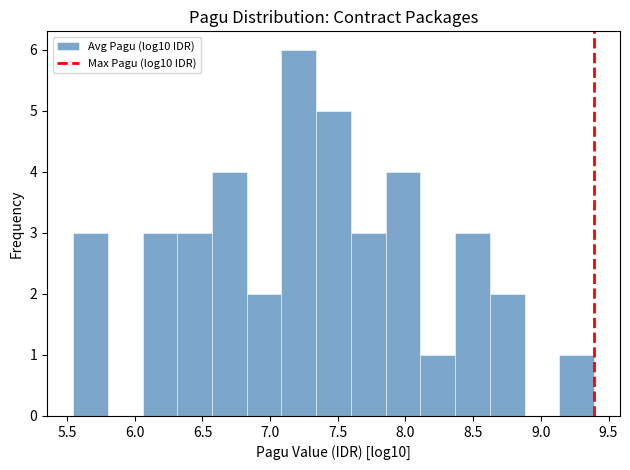

Reading left to right, transcribe this chart: for each bar, give the range it covers on the x-axis and its height. Neither the bar edges nor the heights are printed on the chart, so give them approximately, as read against the axes.

5.55 to 5.80: 3
5.80 to 6.05: 0
6.05 to 6.30: 3
6.30 to 6.55: 3
6.55 to 6.85: 4
6.85 to 7.10: 2
7.10 to 7.35: 6
7.35 to 7.60: 5
7.60 to 7.85: 3
7.85 to 8.10: 4
8.10 to 8.35: 1
8.35 to 8.60: 3
8.60 to 8.90: 2
8.90 to 9.15: 0
9.15 to 9.40: 1